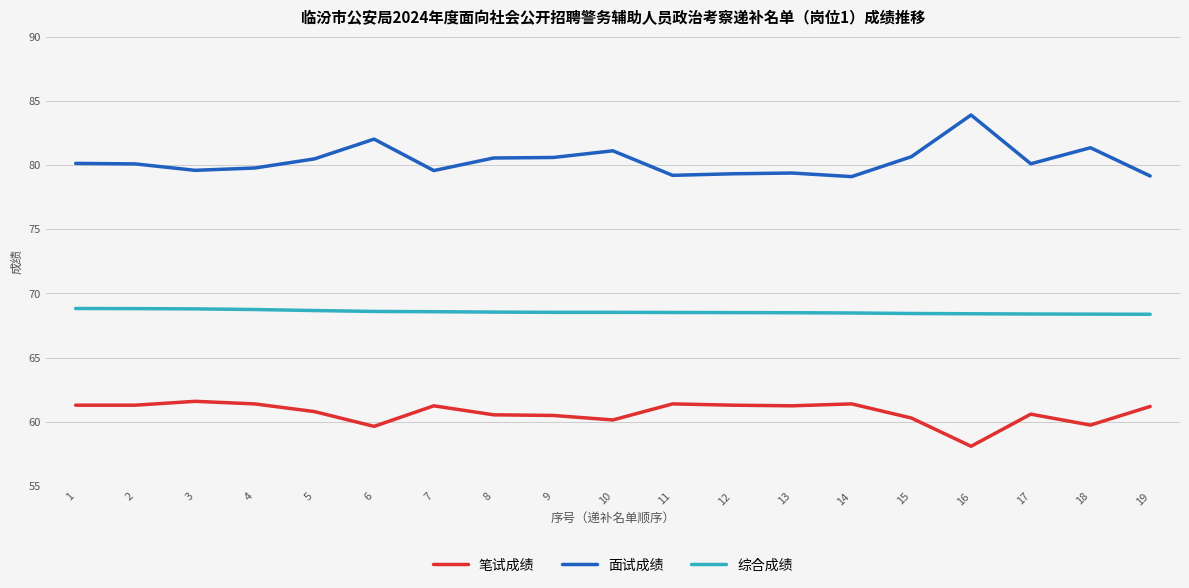

Rank the series by their average value, from highest to lowest.

面试成绩, 综合成绩, 笔试成绩